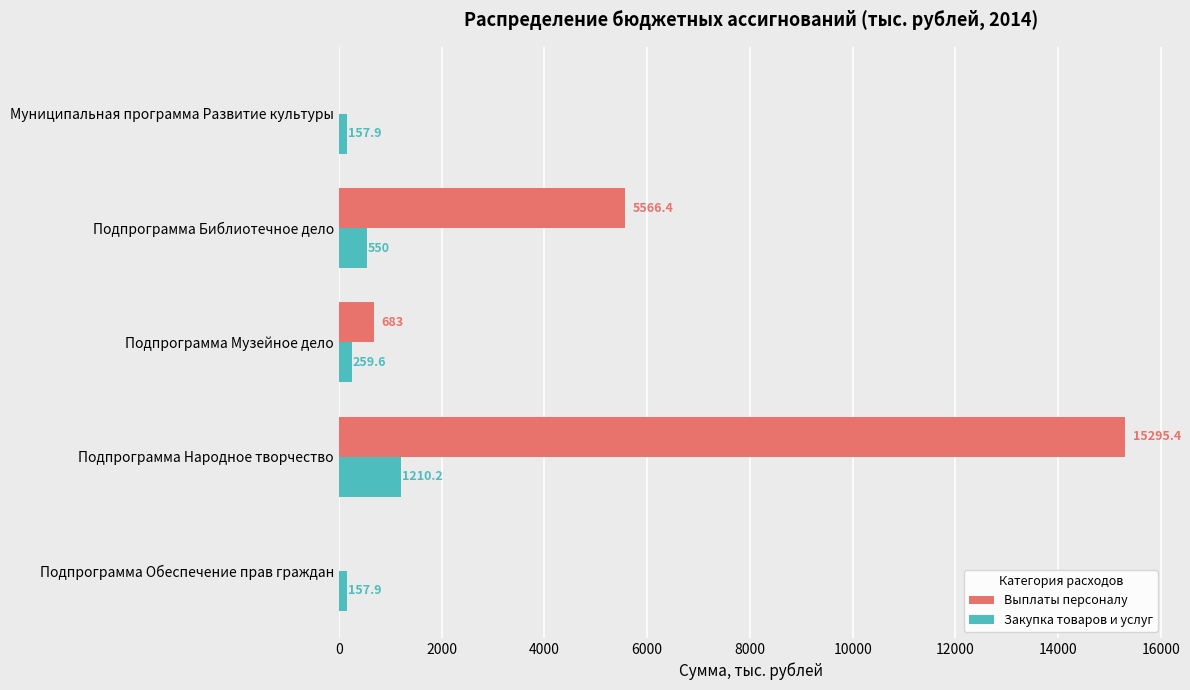

Which label corresponds to the largest value in the chart?

Подпрограмма Народное творчество